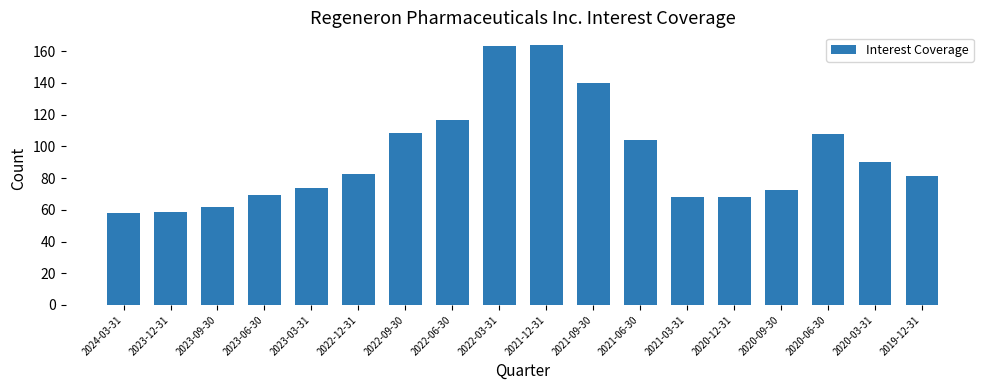

What is the label of the 12th bar from the left?

2021-06-30